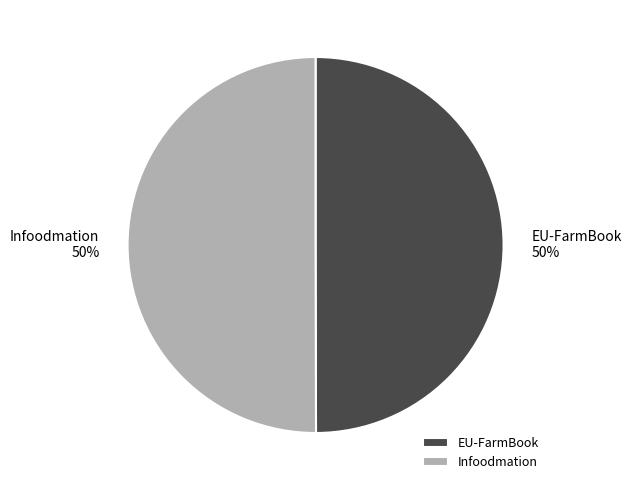

Combined, do EU-FarmBook and Infoodmation account for over 50%?

Yes